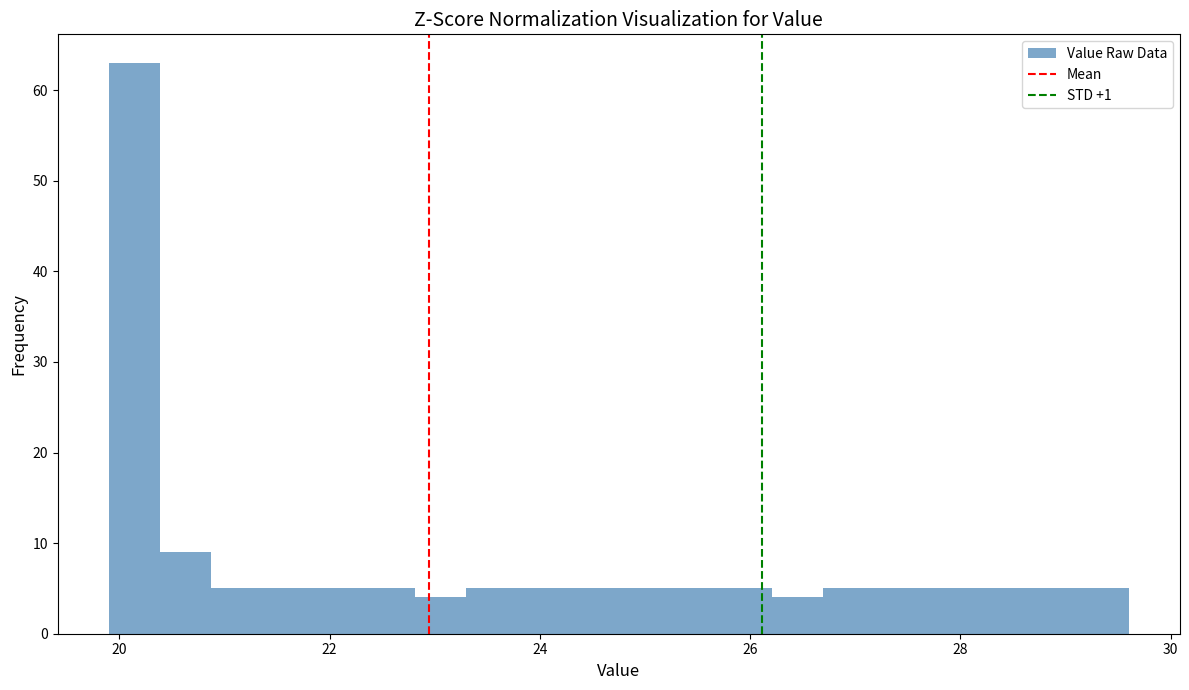

Read against the x-axis, roughly where is the centre of the tallest bar?

20.2